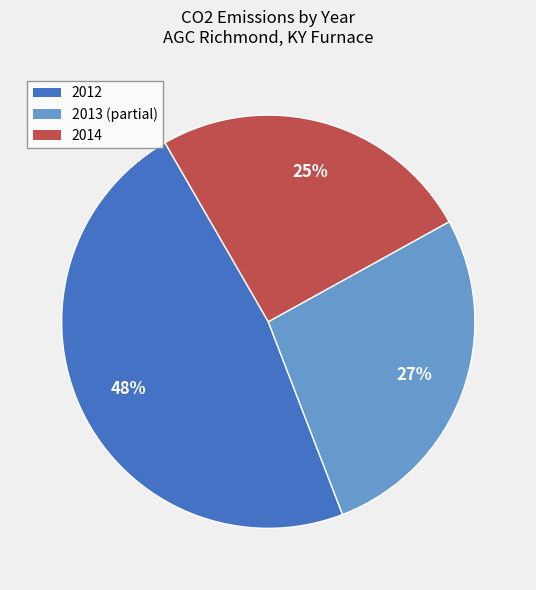

To the nearest percent, what is the average slice percentage?

33%